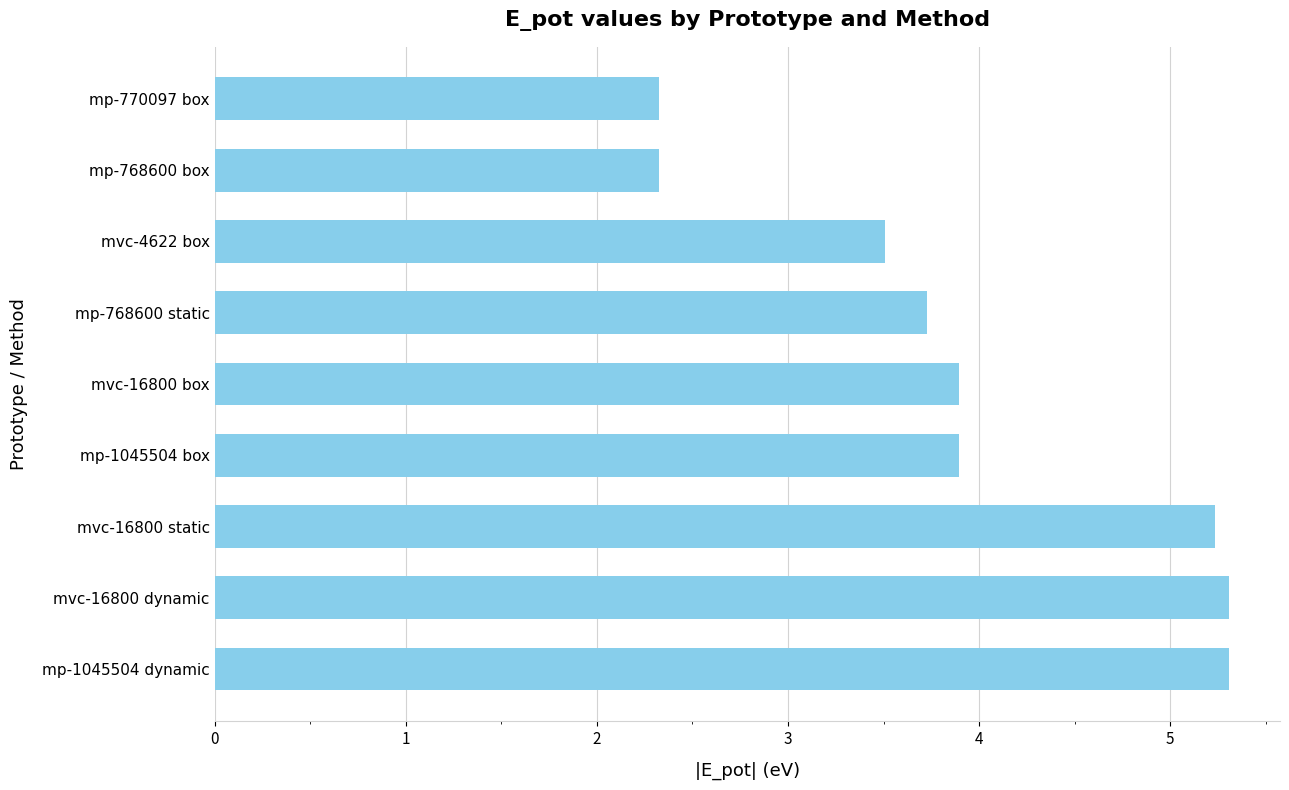

Are the bars grouped side by side (vs. stacked)?

No